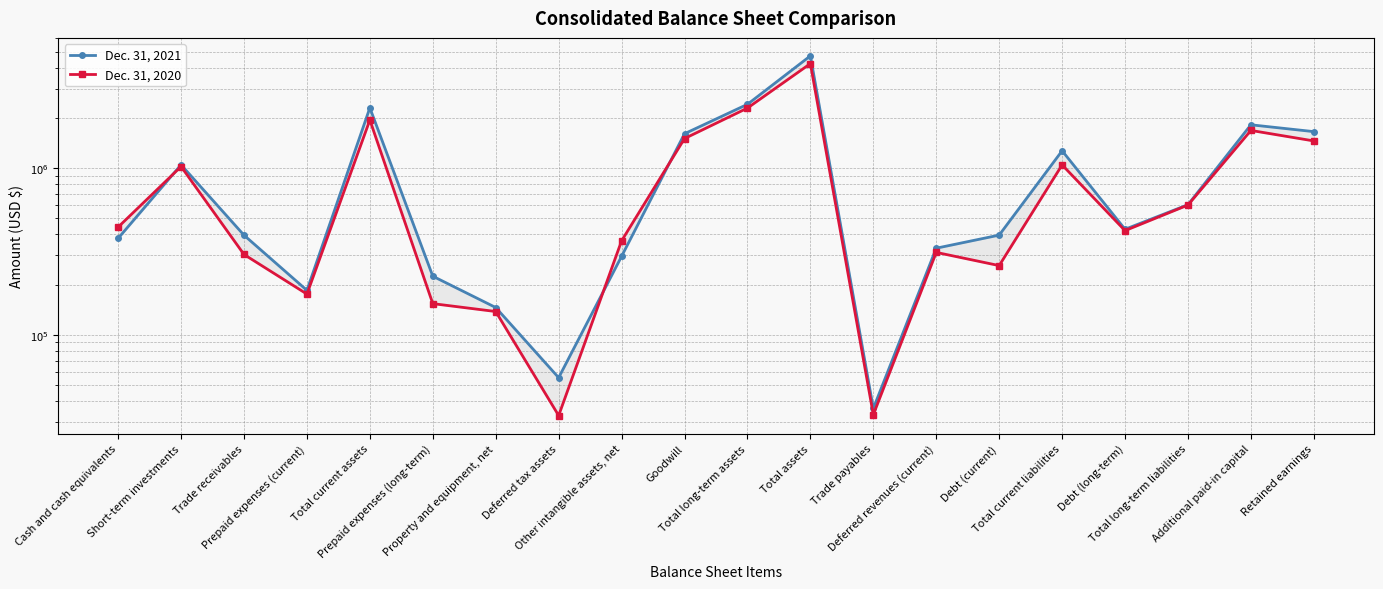

Does the chart have visible grid lines?

Yes